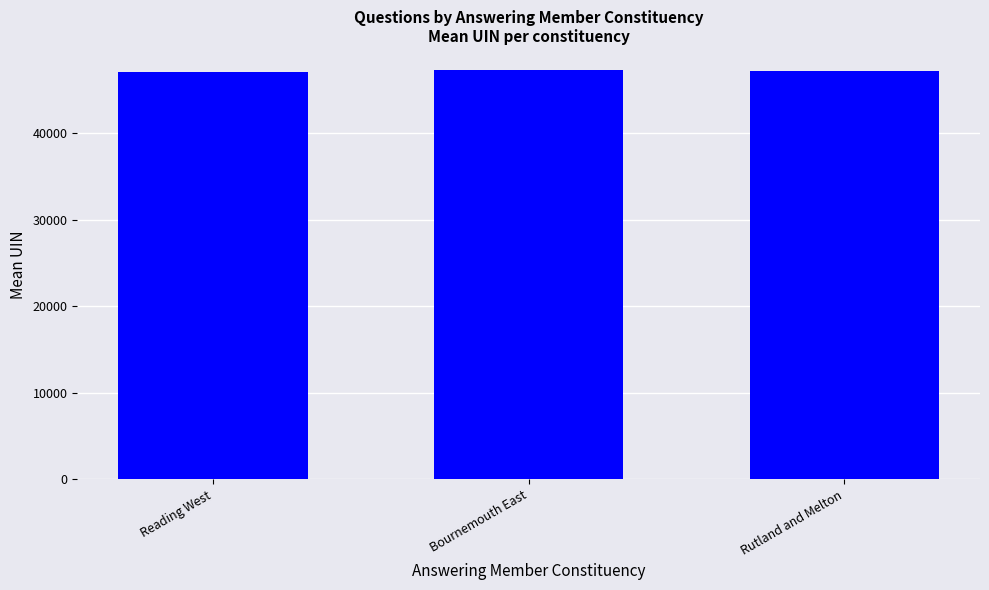

What is the value of the 2nd bar from the left?

47237